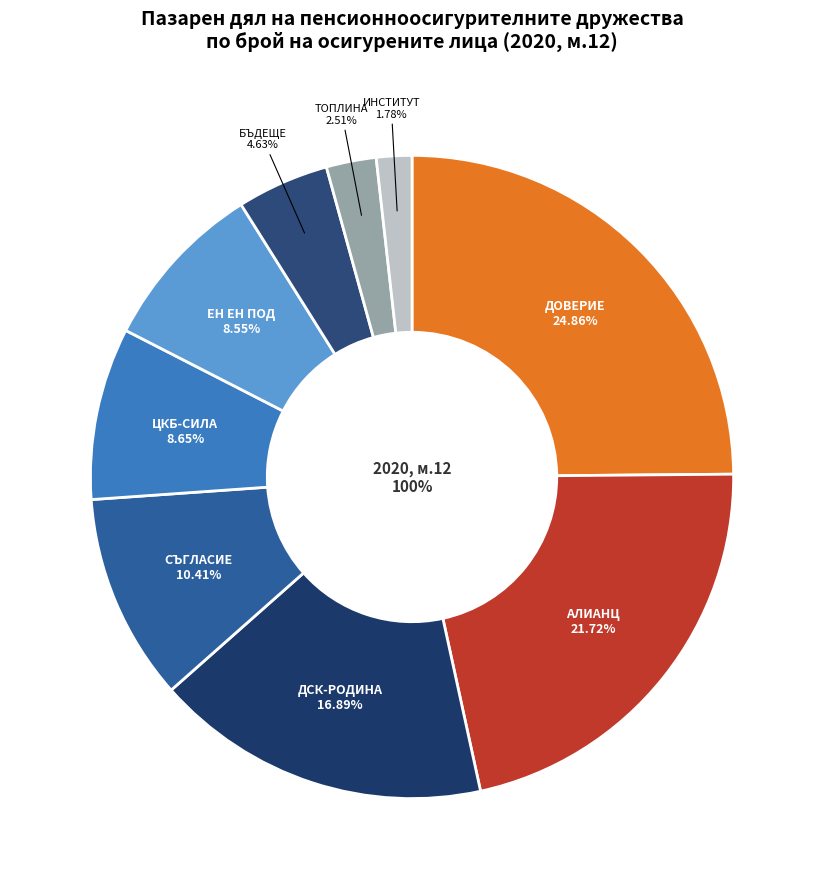

What percentage is the "ЕН ЕН ПОД" ЕАД slice, to the nearest percent?

9%